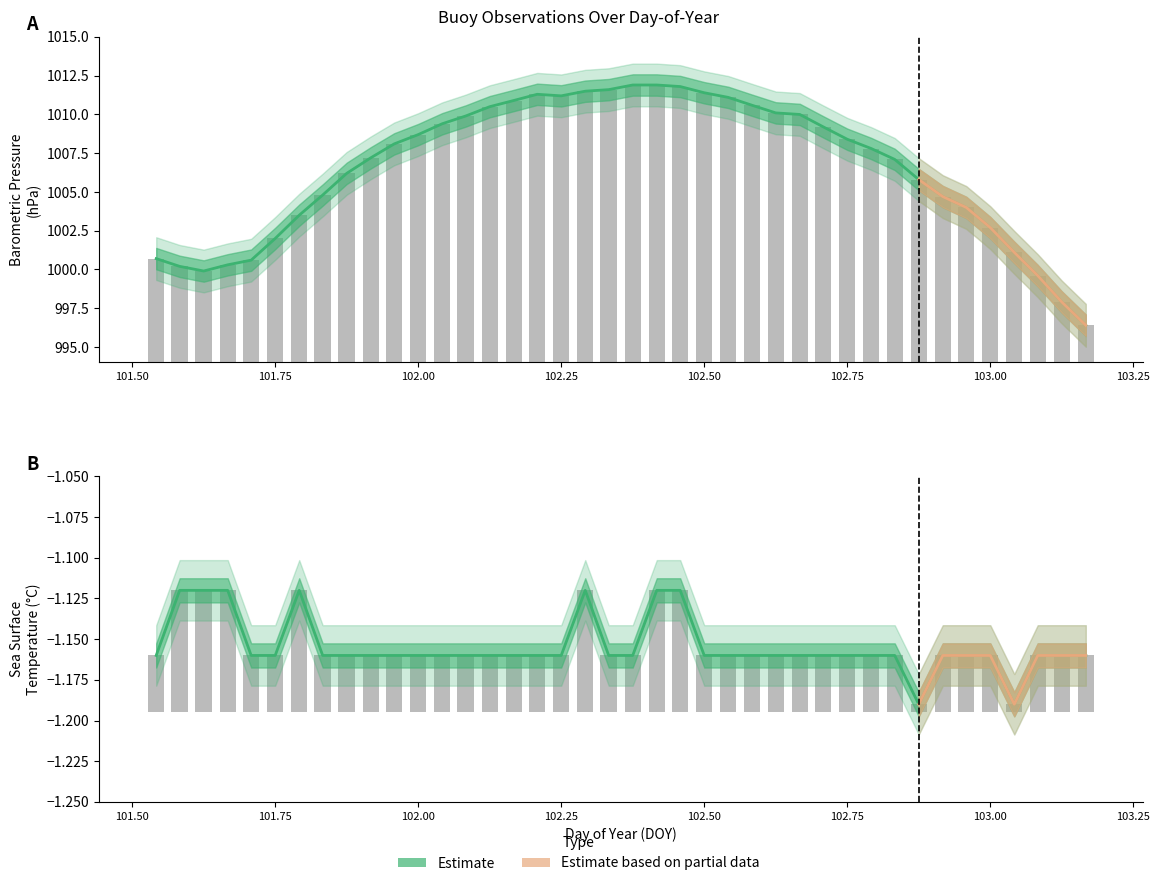

Rank the series by their maximum value, from highest to lowest.

BP, Ts